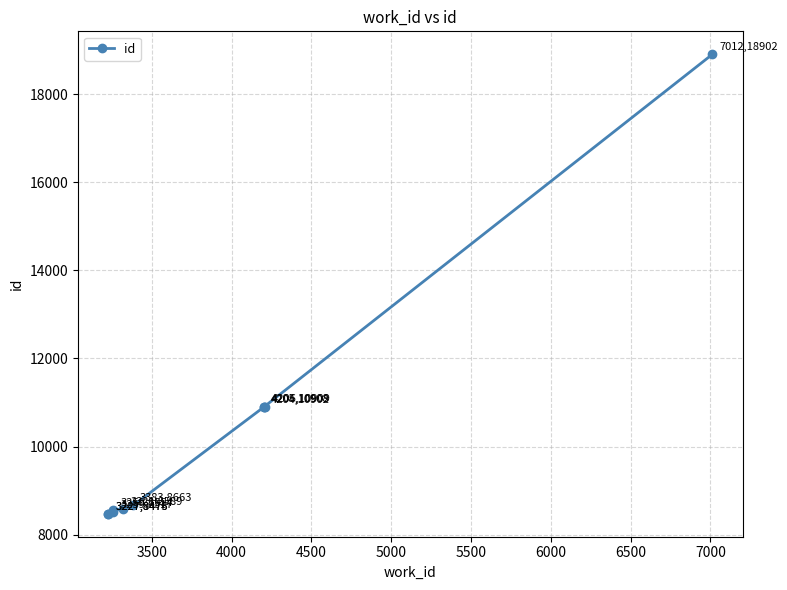

How many lines are shown in the chart?

1